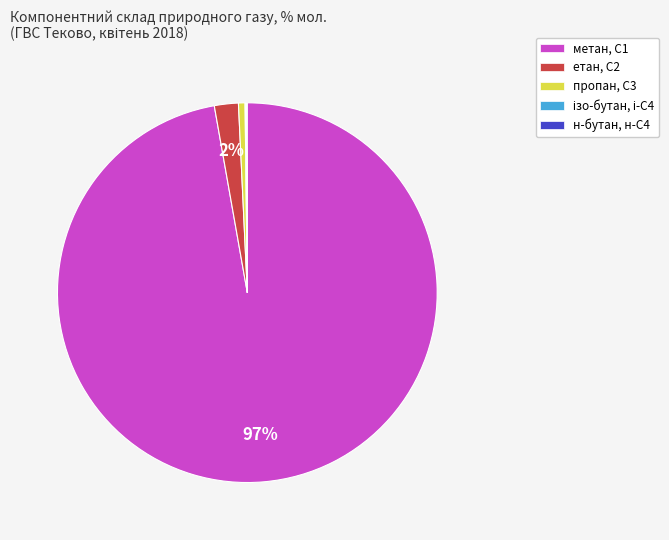

Is there any slice that represents more than half of the pie?

Yes